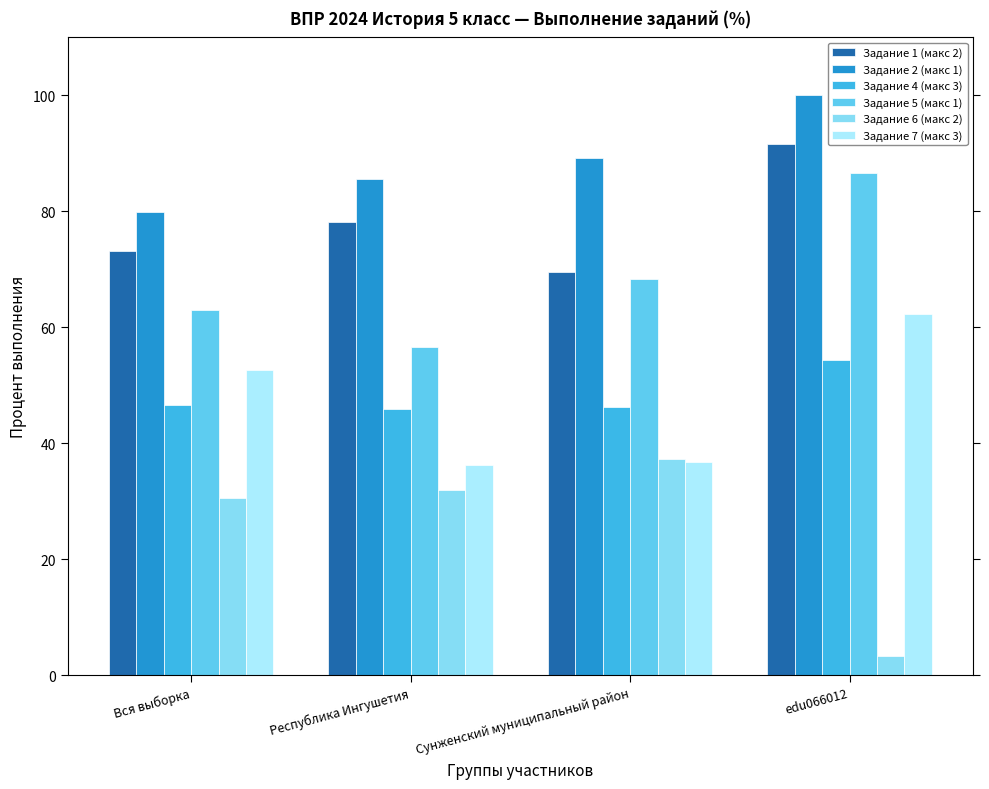

What are all the series names shown in the legend?

Задание 1 (макс 2), Задание 2 (макс 1), Задание 4 (макс 3), Задание 5 (макс 1), Задание 6 (макс 2), Задание 7 (макс 3)